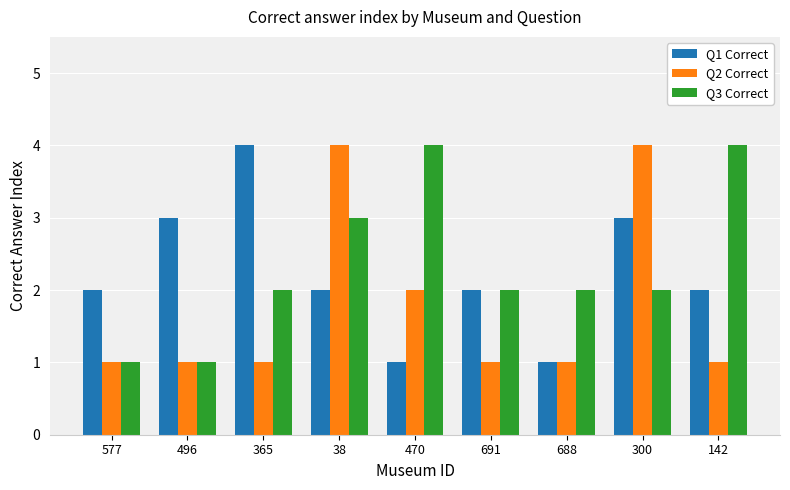

What is the sum of all Q1 Correct values?

20